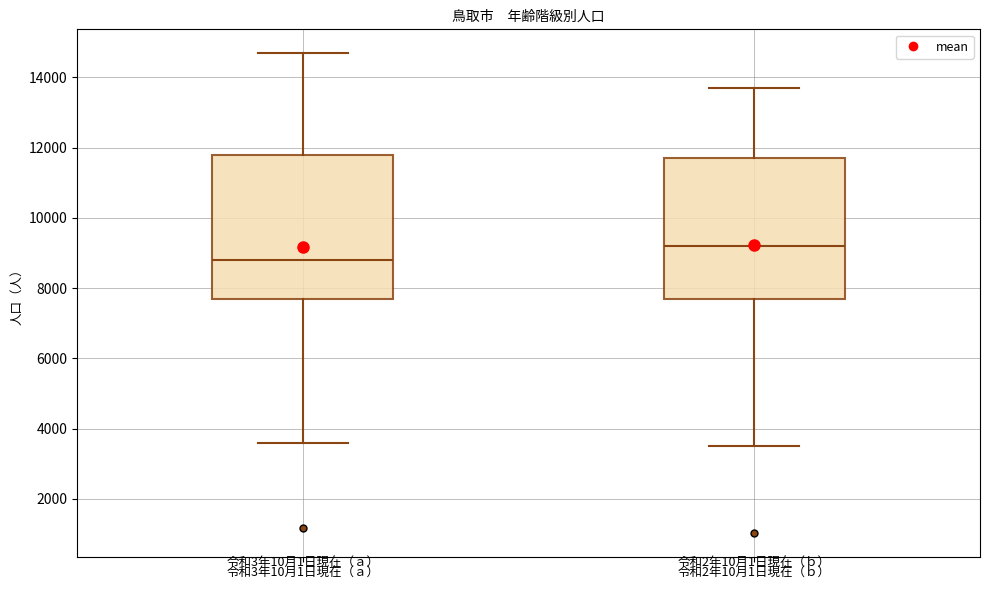

Where is the lower edge of the box for 令和3年10月1日現在（ａ） on the y-axis? The values are not printed on the chart, so give them approximately, as read against the axis.

7600